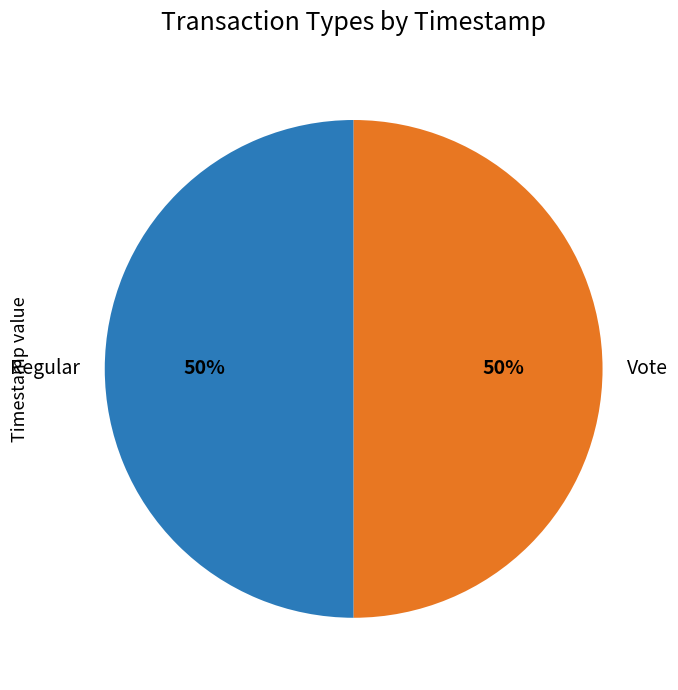

What percentage is the Regular slice, to the nearest percent?

50%